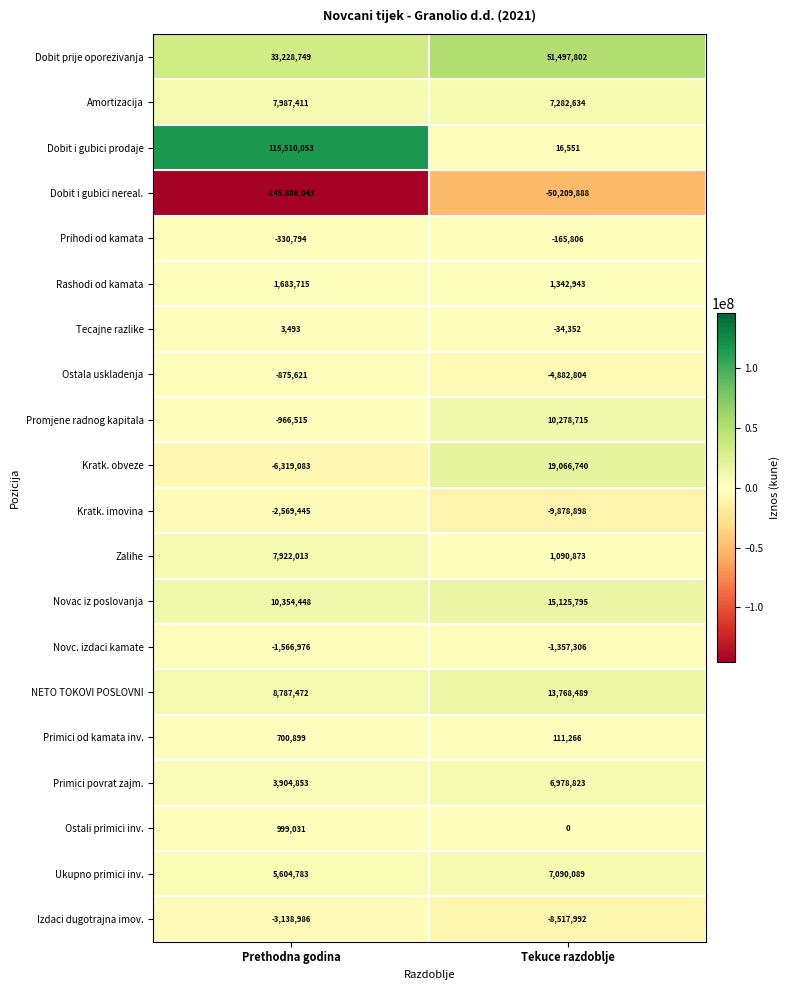

What is the average value of the Ostali primici inv. series?

499516